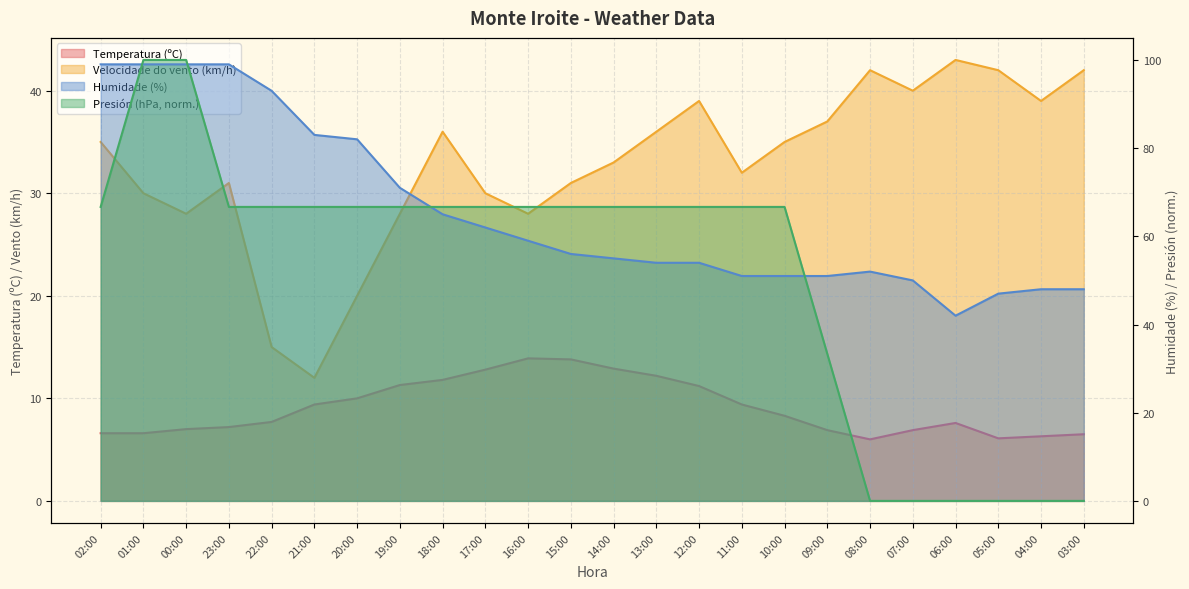

What position from the right is 10:00?

8